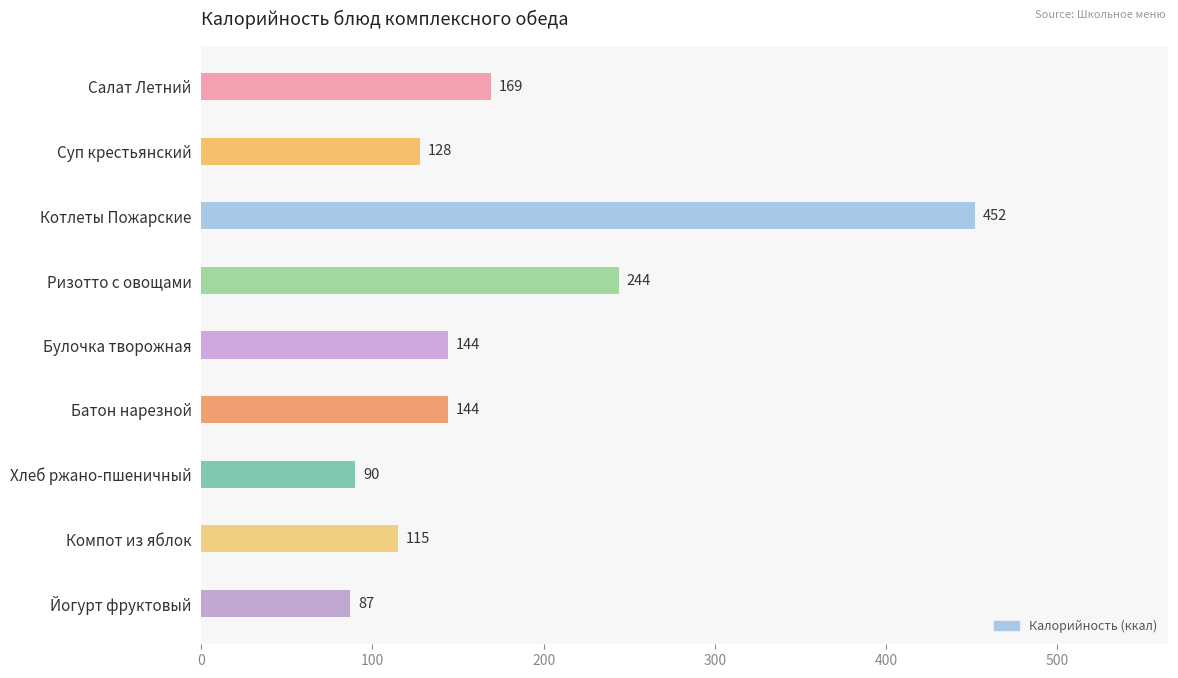

What is the label of the 7th bar from the bottom?

Котлеты Пожарские